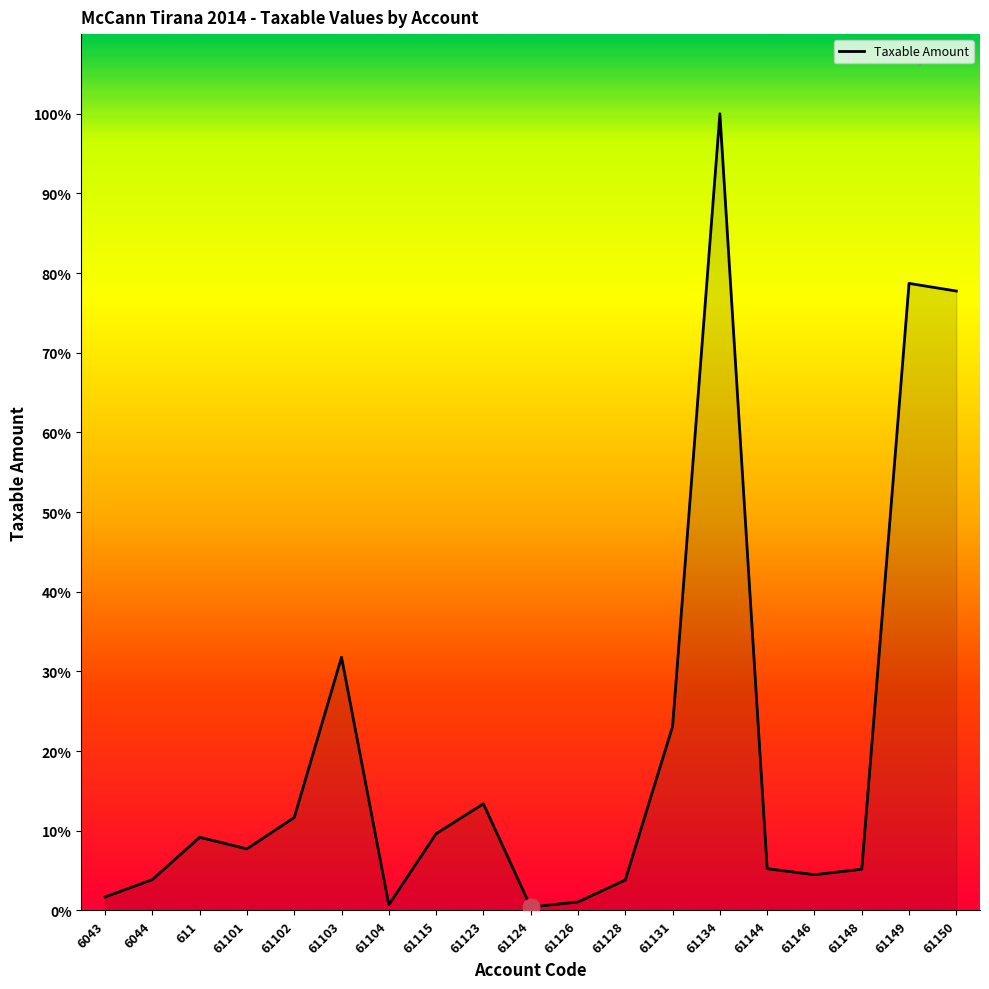

Does the chart have visible grid lines?

No